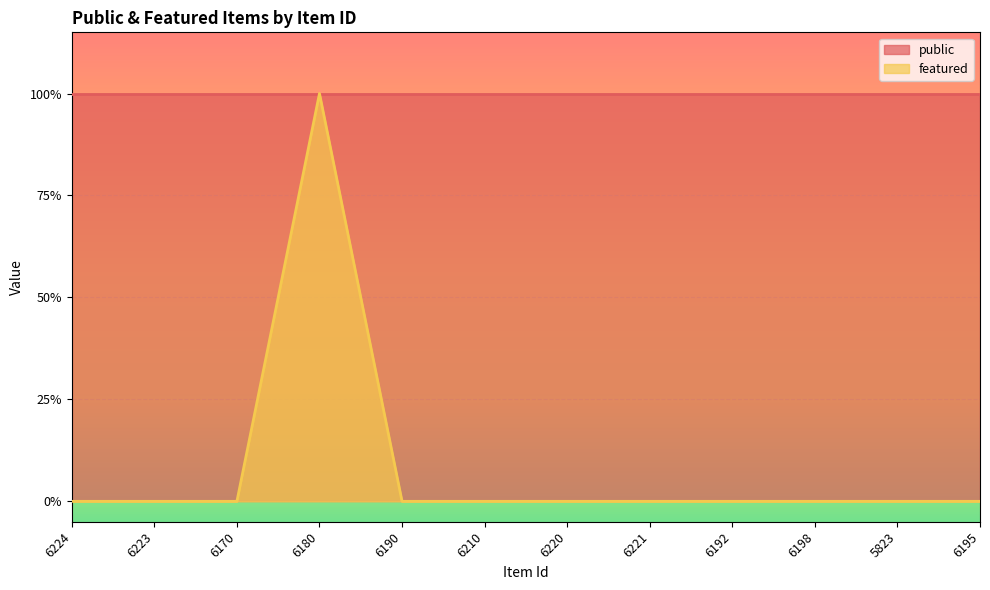

Is it true that the value at 6210 is 0?

True